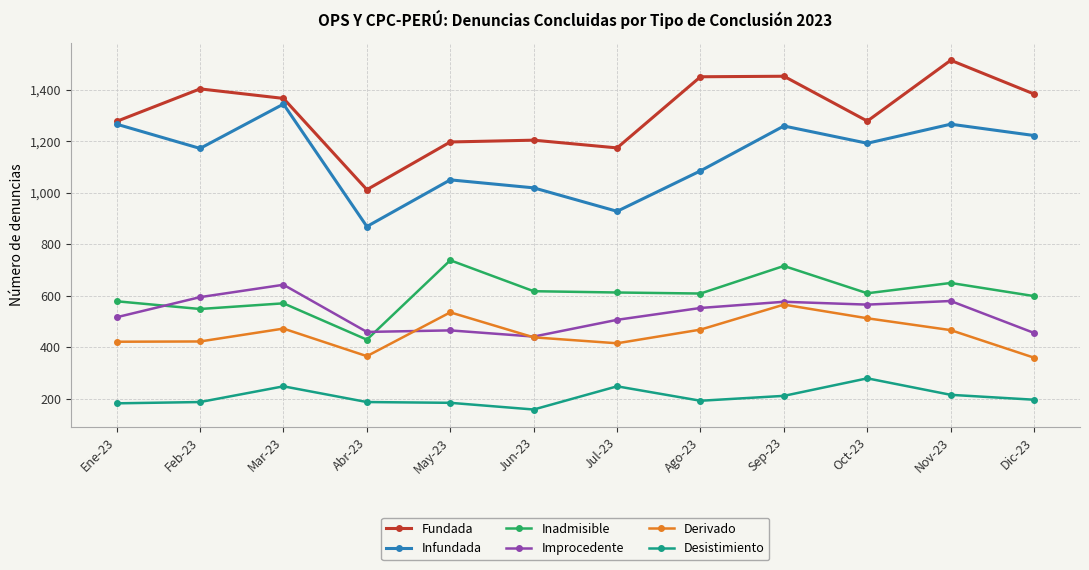

At which category does the chart reach its minimum across all series?

Jun-23